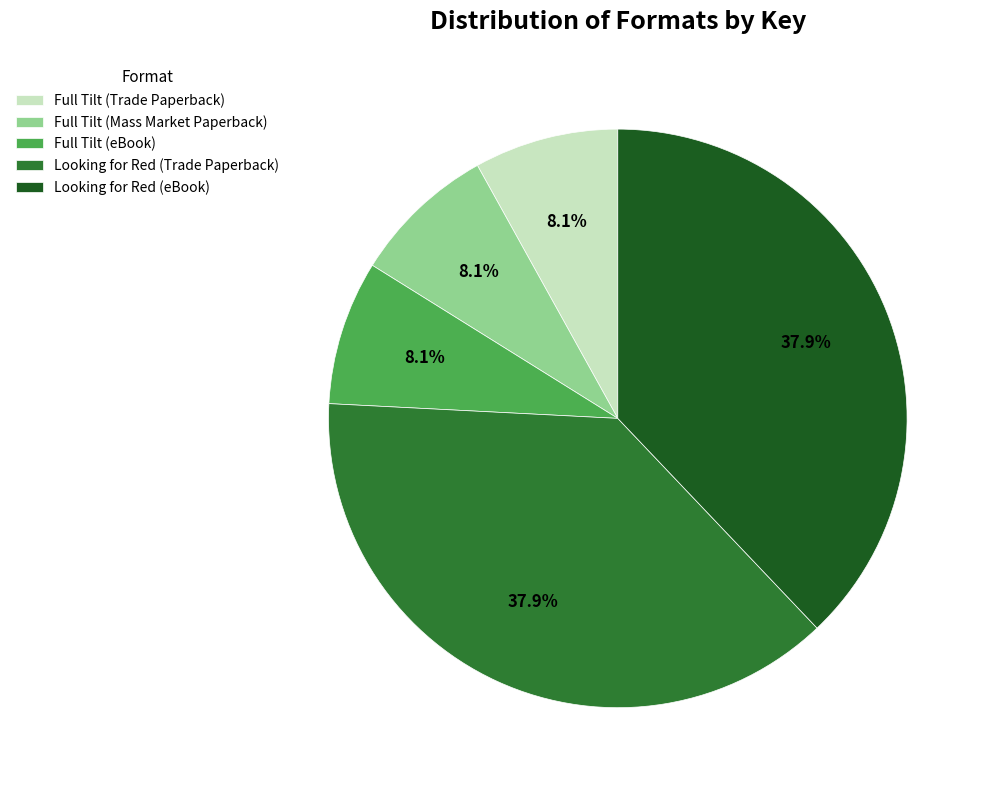

To the nearest percent, what percentage of the pie is Looking for Red (Trade Paperback)?

38%